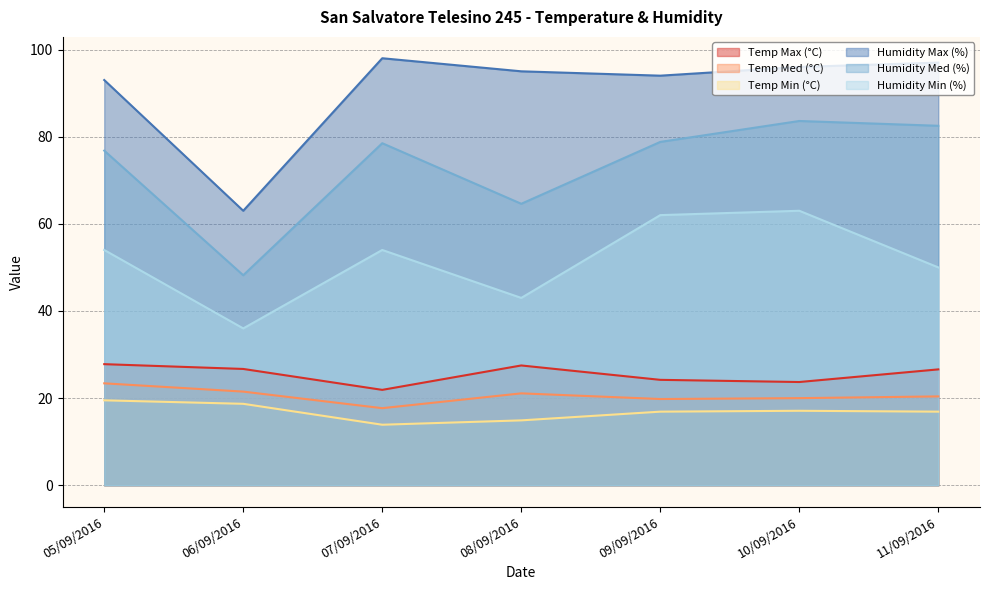

Where is the first local minimum for Temp Med (°C)?

07/09/2016